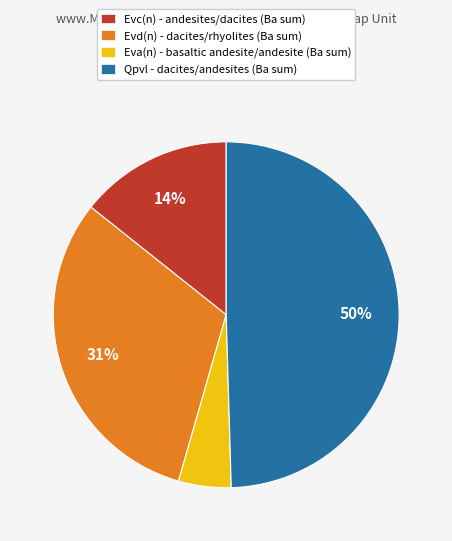

To the nearest percent, what is the combined percentage of Qpvl - dacites/andesites (Ba sum) and Evc(n) - andesites/dacites (Ba sum)?

64%